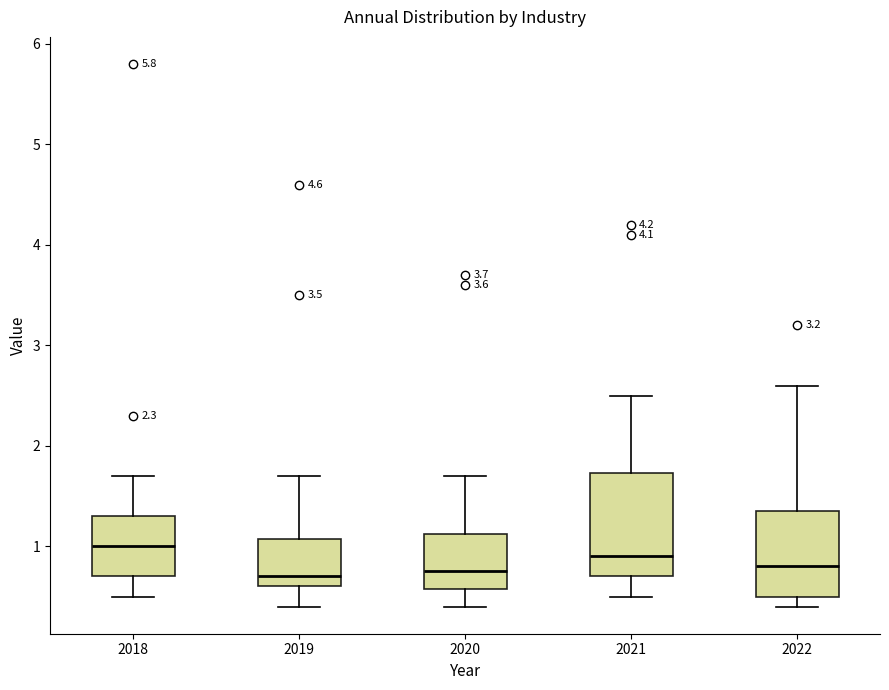

Reading left to right, read every box against the y-axis: the position of its median line, the range the box covers, and the ends of its whiskers. The values are not printed on the chart, so give them approximately, as read against the axis.

2018: median 1.0, box 0.7 to 1.3, whiskers 0.5 to 1.7
2019: median 0.7, box 0.6 to 1.1, whiskers 0.4 to 1.7
2020: median 0.8, box 0.6 to 1.1, whiskers 0.4 to 1.7
2021: median 0.9, box 0.7 to 1.7, whiskers 0.5 to 2.5
2022: median 0.8, box 0.5 to 1.4, whiskers 0.4 to 2.6